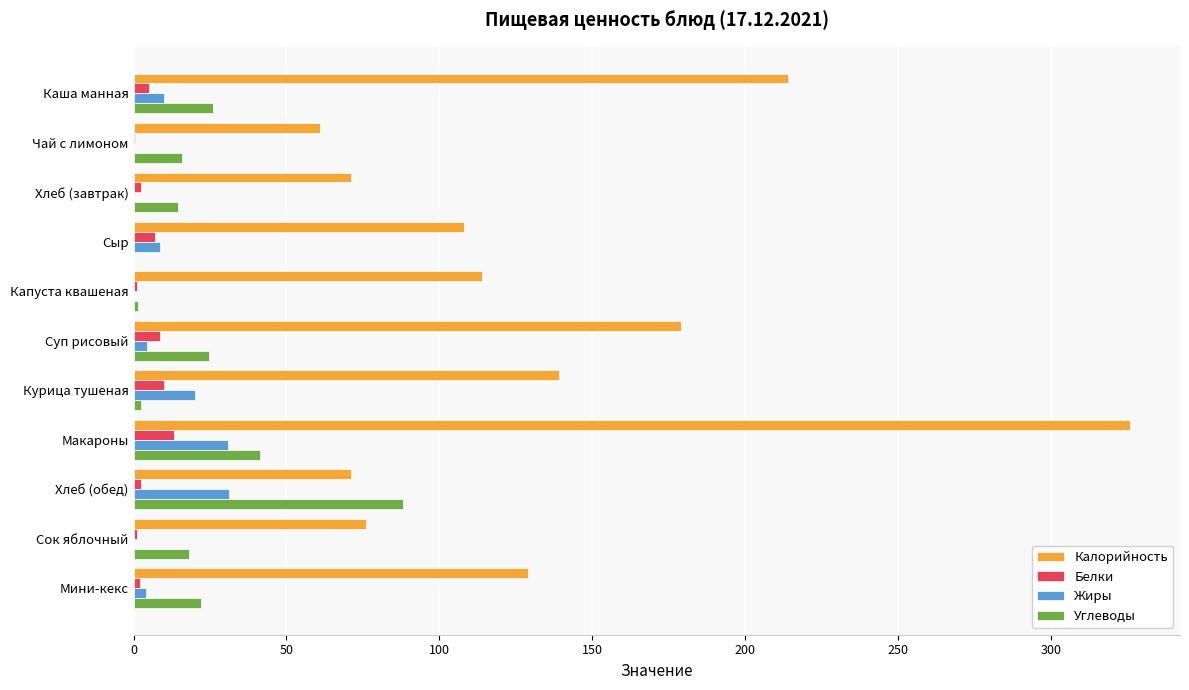

Between Сыр and Суп рисовый, which series saw the biggest shift?

Калорийность